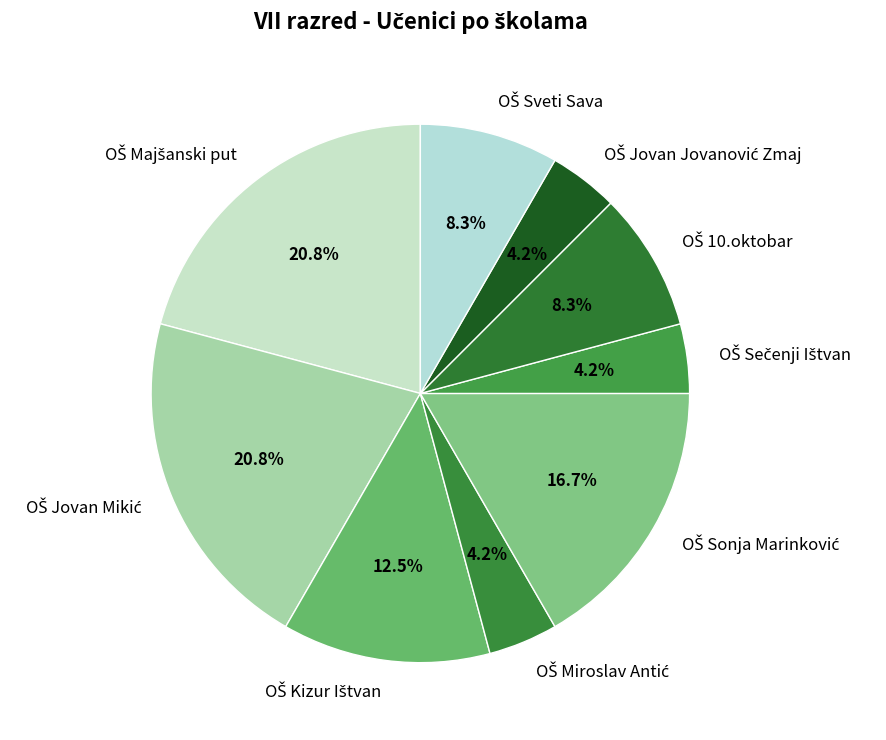

To the nearest percent, what portion does OŠ Miroslav Antić represent?

4%